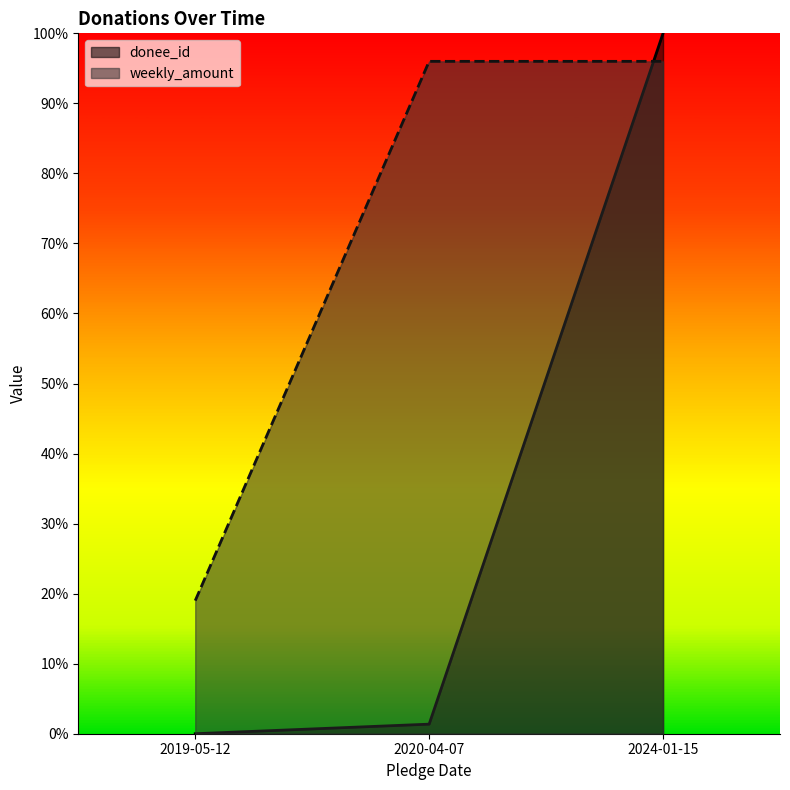

Does the chart have visible grid lines?

No